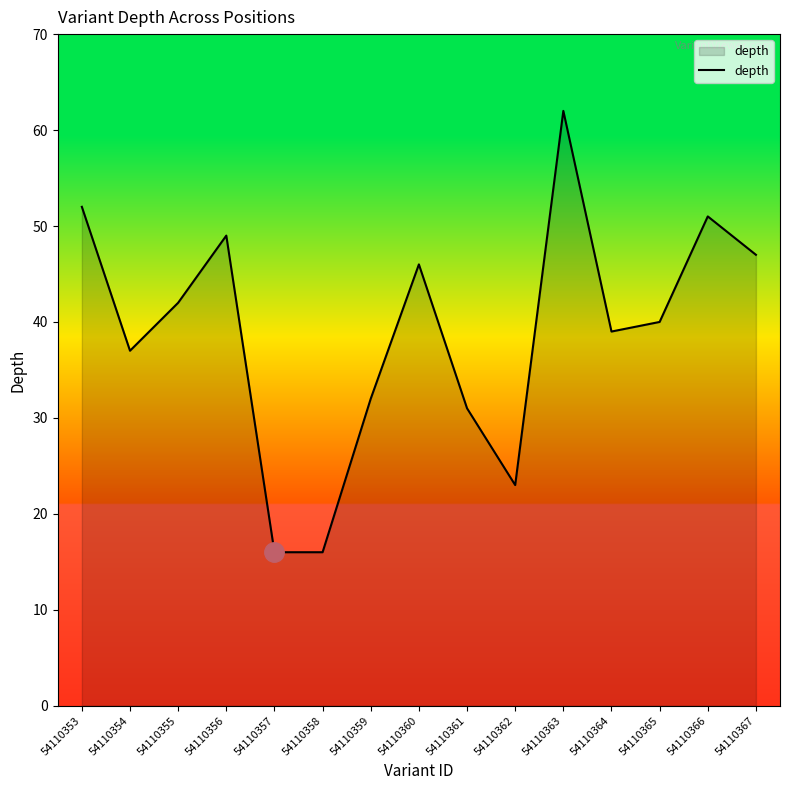

Between 54110365 and 54110357, which is larger?

54110365